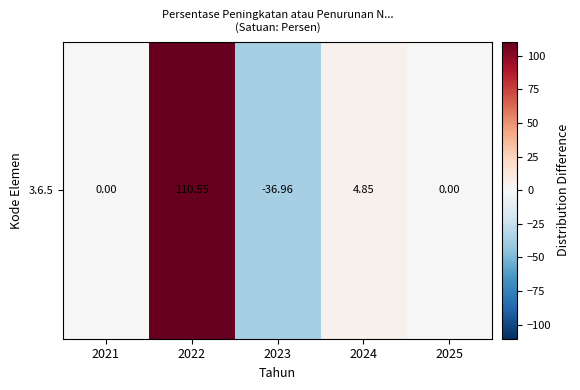

True or false: the data shows -82.1 at 2025.

False